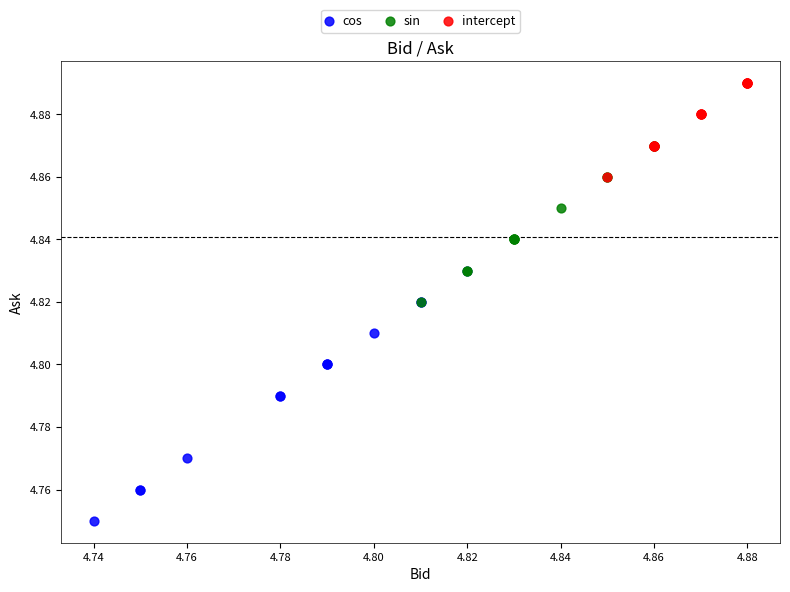

Which series reaches the minimum Y coordinate?

cos